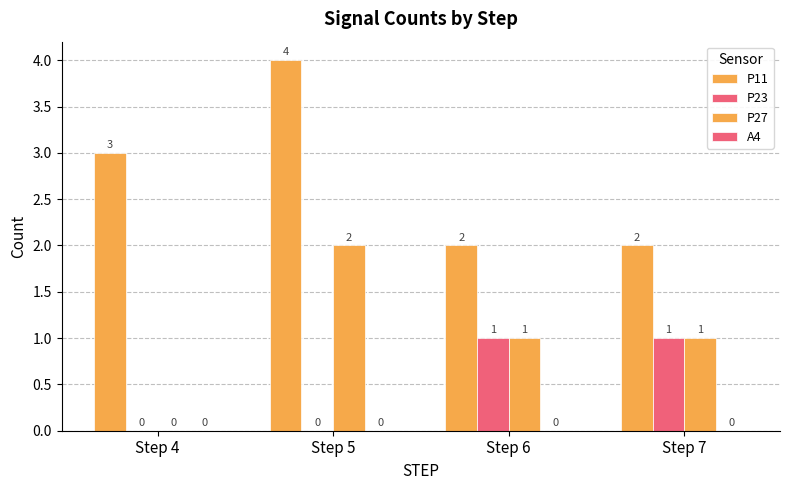

What is the total value across all series at Step 4?

3